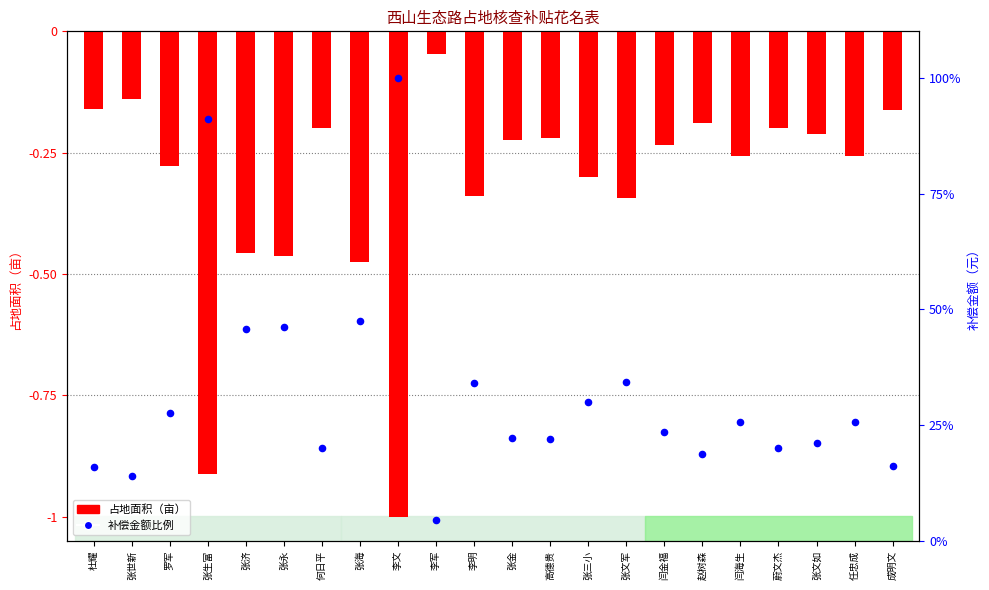

What is the total value across all series at 赵树森?

18.7